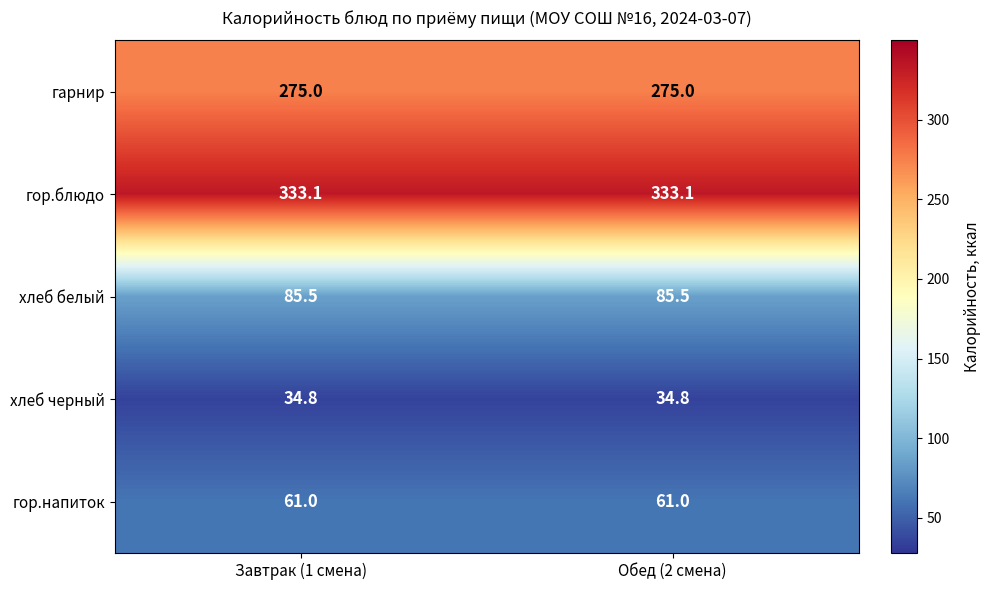

What is the difference between the highest and lowest values at Обед (2 смена)?

298.3